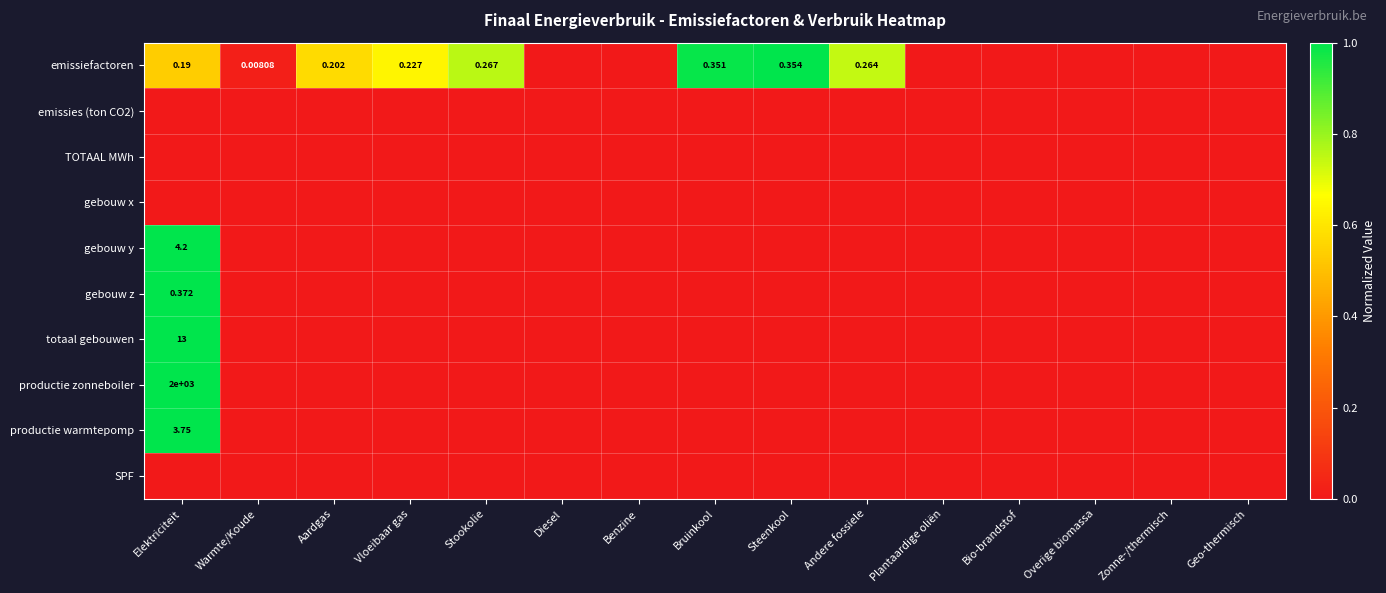

At Andere fossiele, list the series in order from smallest to largest.

emissies (ton CO2), TOTAAL MWh, gebouw x, gebouw y, gebouw z, totaal gebouwen, productie zonneboiler, productie warmtepomp, SPF, emissiefactoren